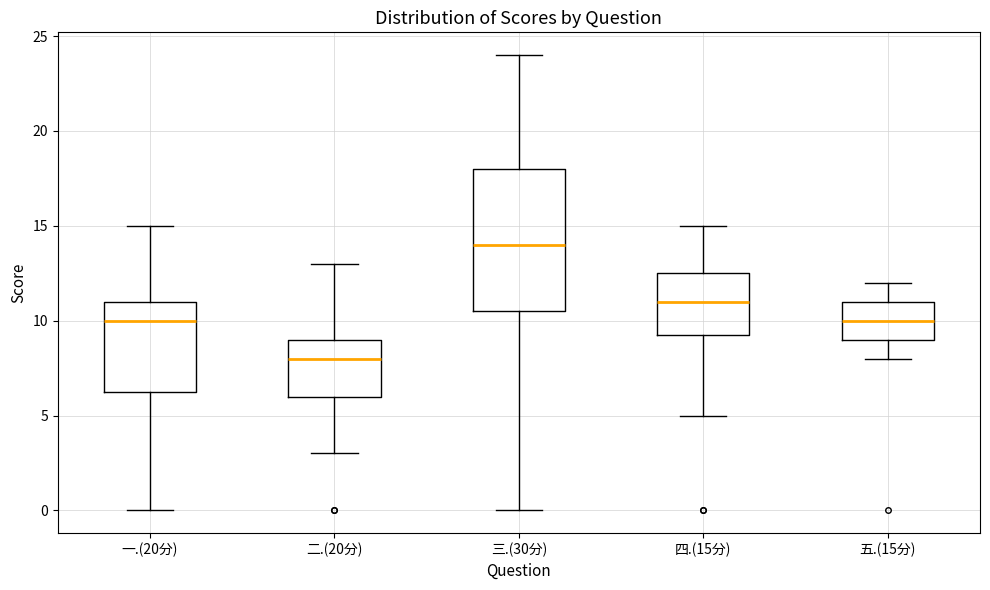

Which box has the lowest median line?

二.(20分)